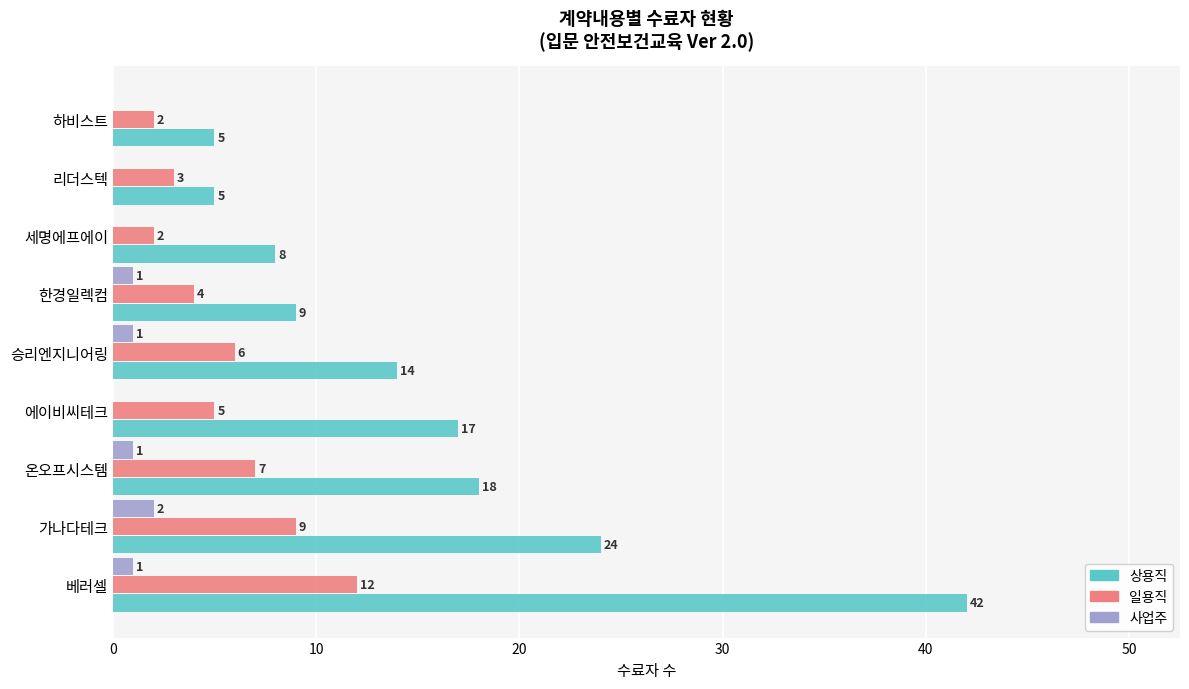

True or false: 상용직 has a value of 9 at 리더스텍.

False